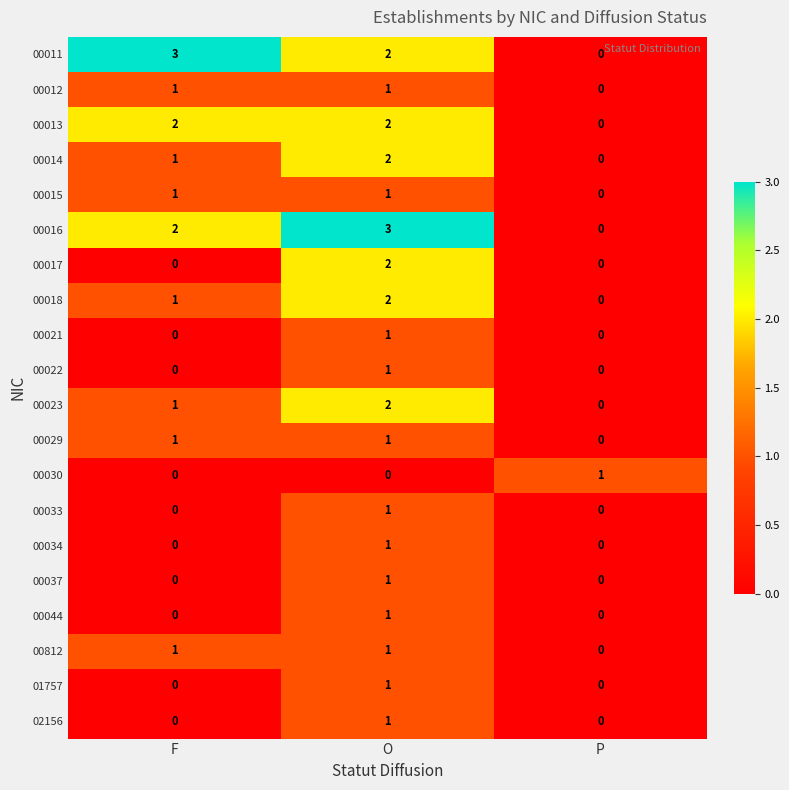

At how many categories does at least one series exceed 0?

3